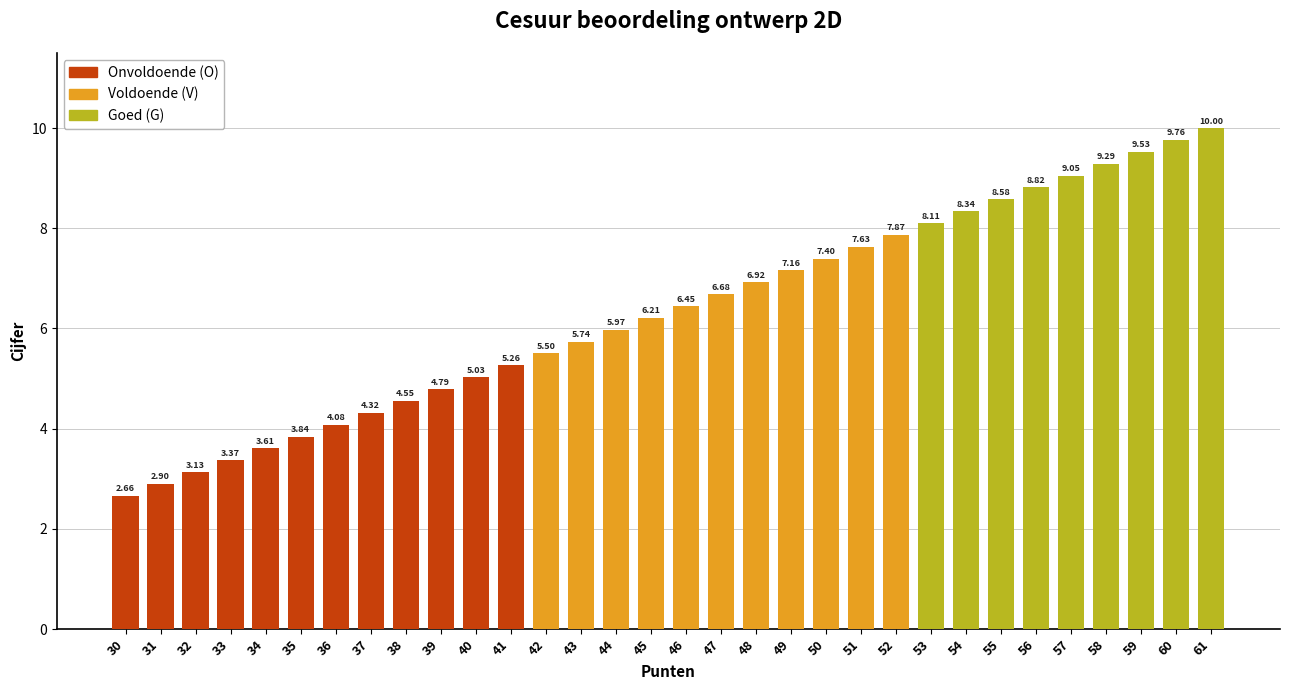

Does the chart contain stacked bars?

No